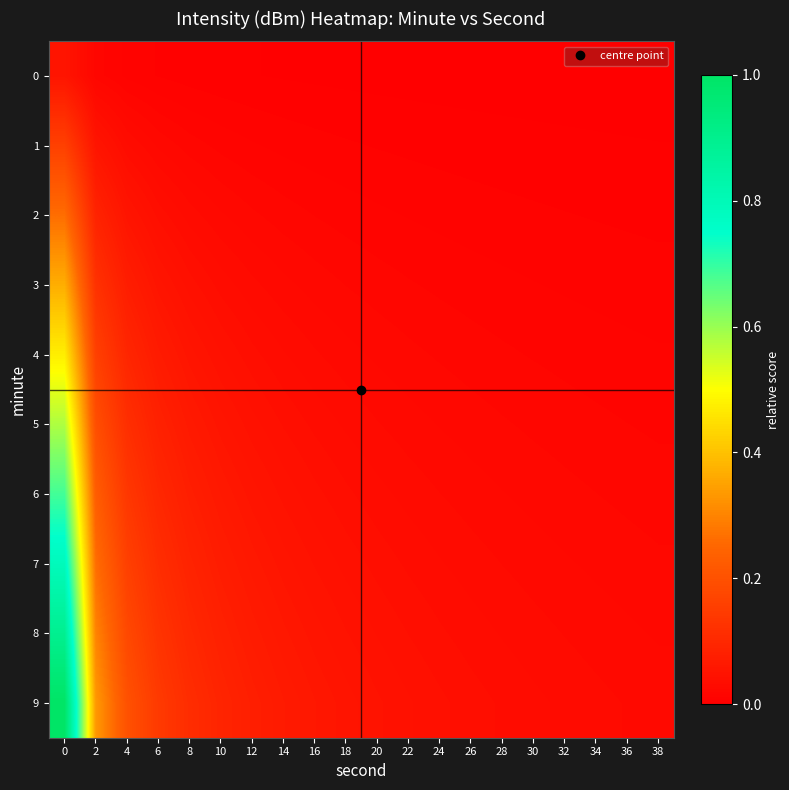

How many categories are shown in the chart?

20